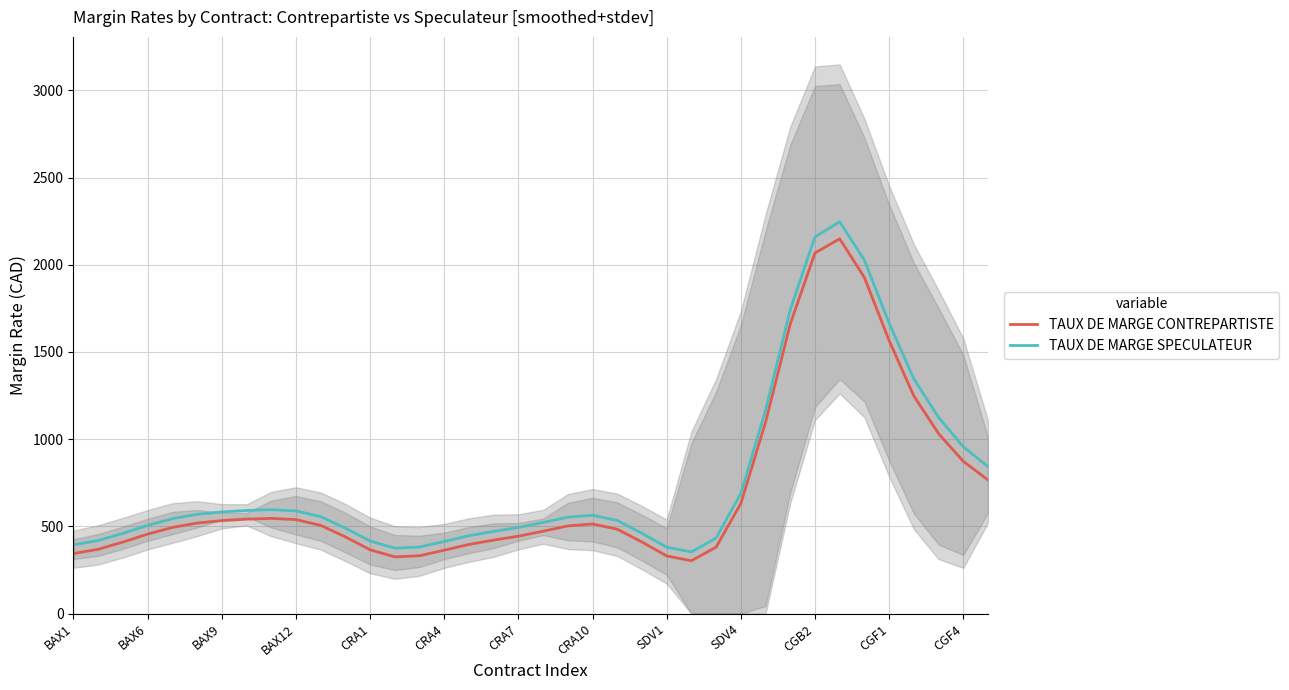

At which category is the sum across all series the highest?

31